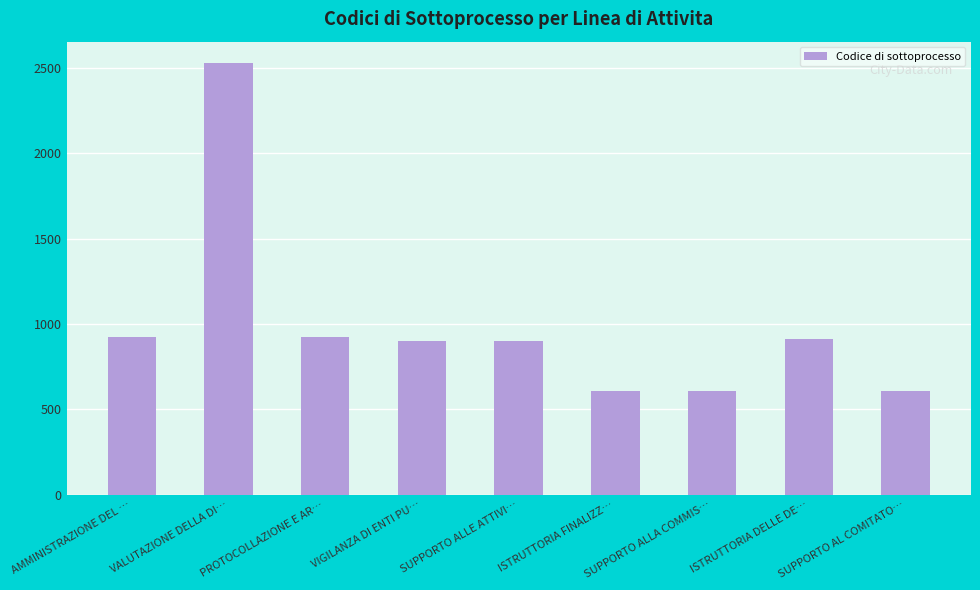

What is the change in value from ISTRUTTORIA FINALIZZ… to ISTRUTTORIA DELLE DE…?

+307